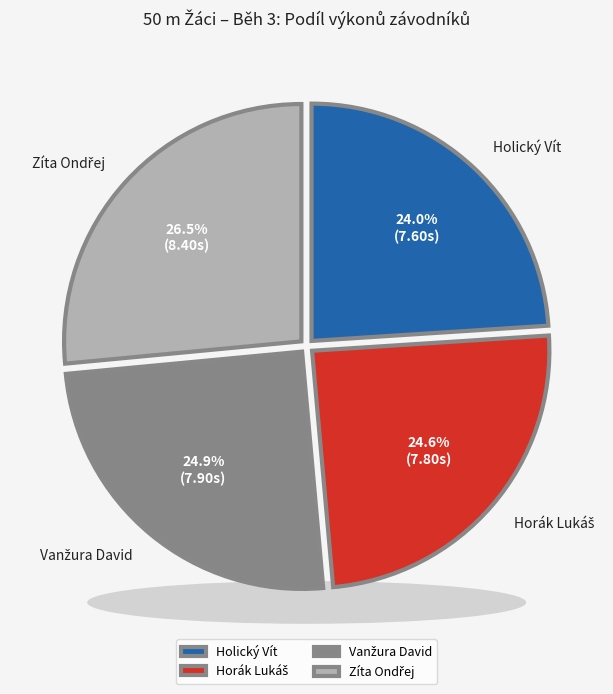

True or false: Holický Vít accounts for 17% of the total.

False